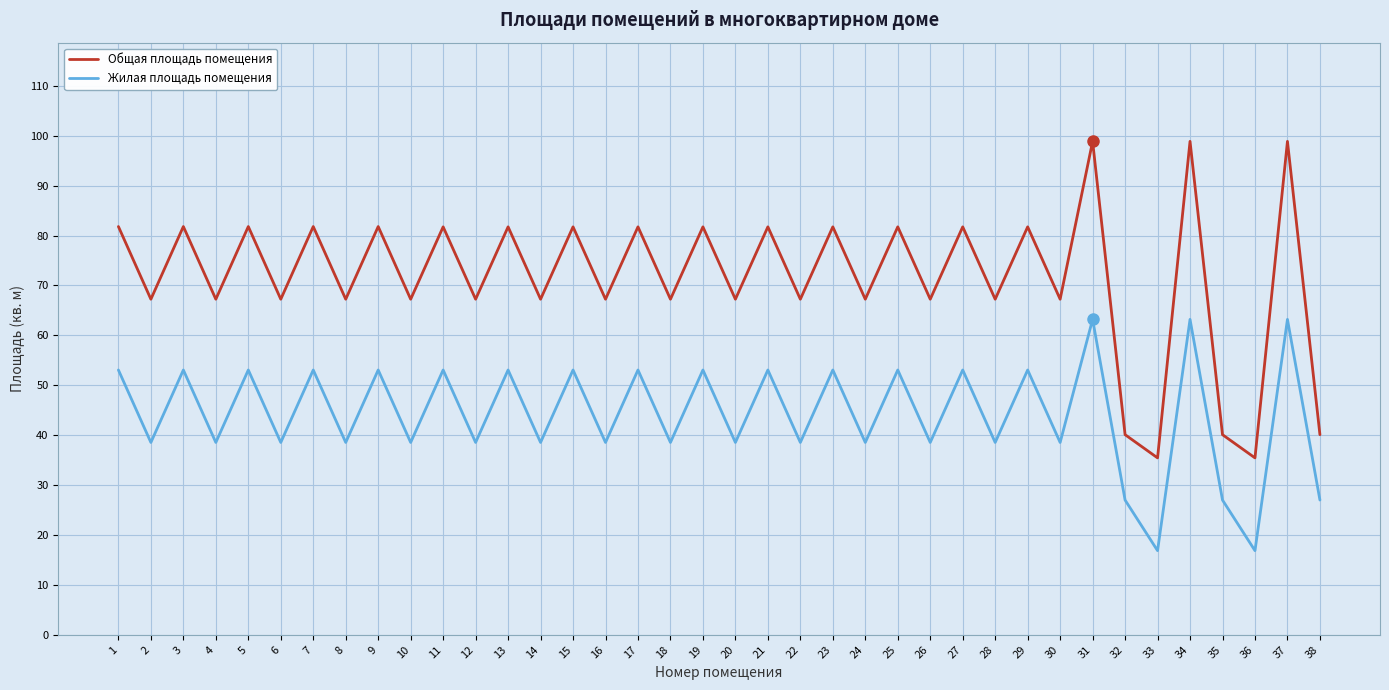

Which series has the largest total across all categories?

Общая площадь помещения